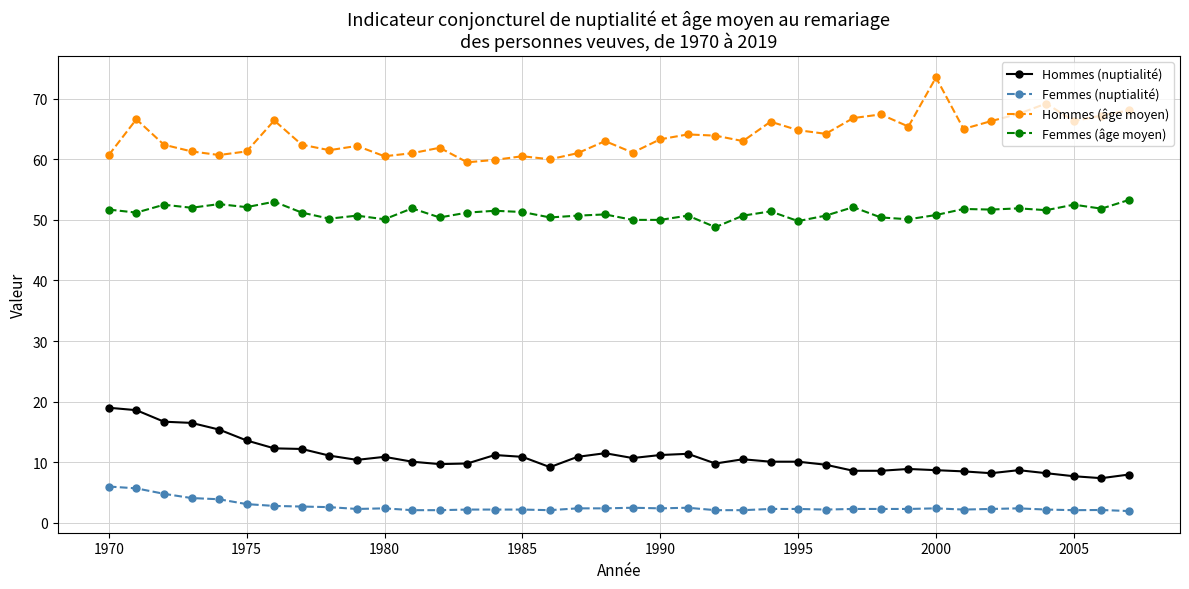

At how many categories does at least one series exceed 55?

38